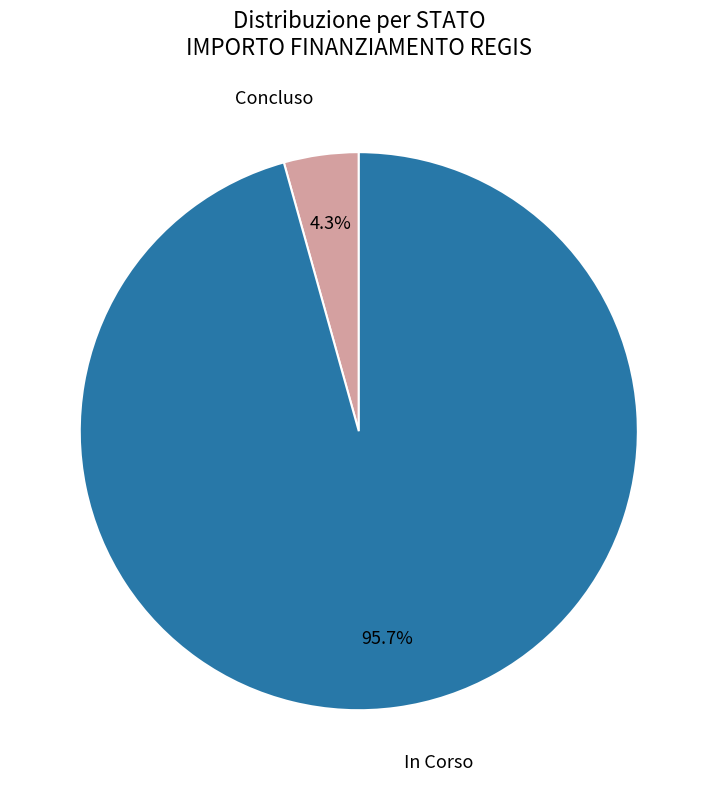

What is the majority slice?

In Corso